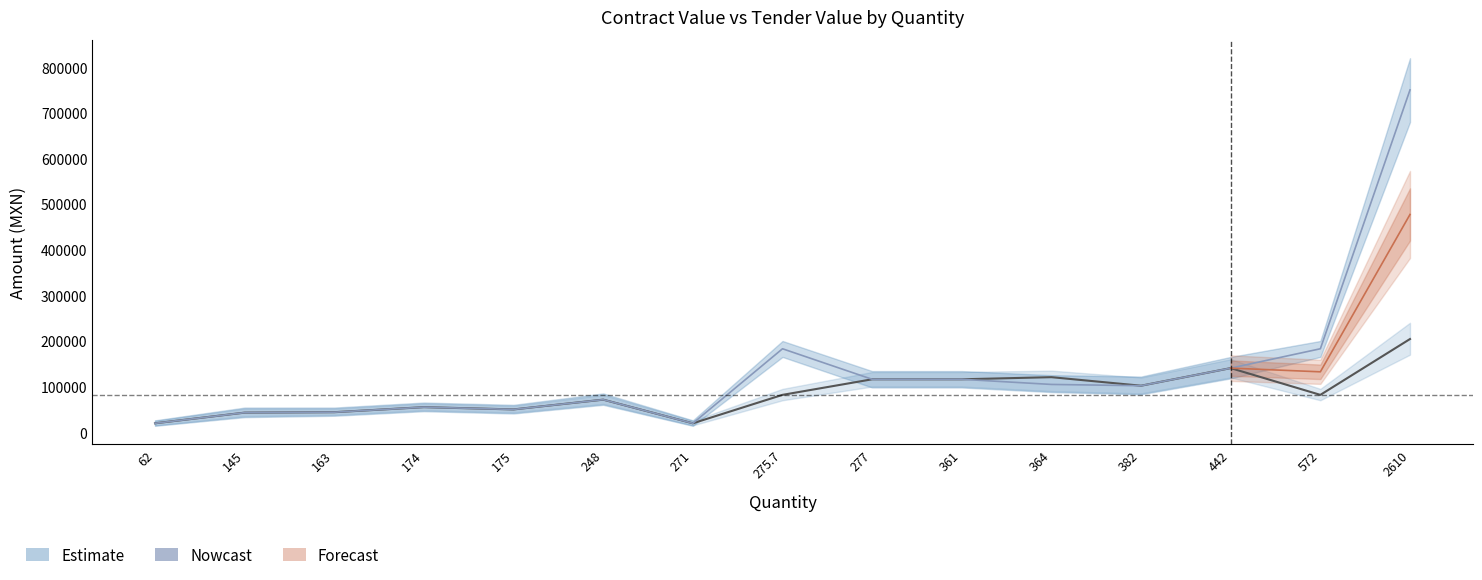

Which series changed the most between 248 and 277?

tender_value_amount